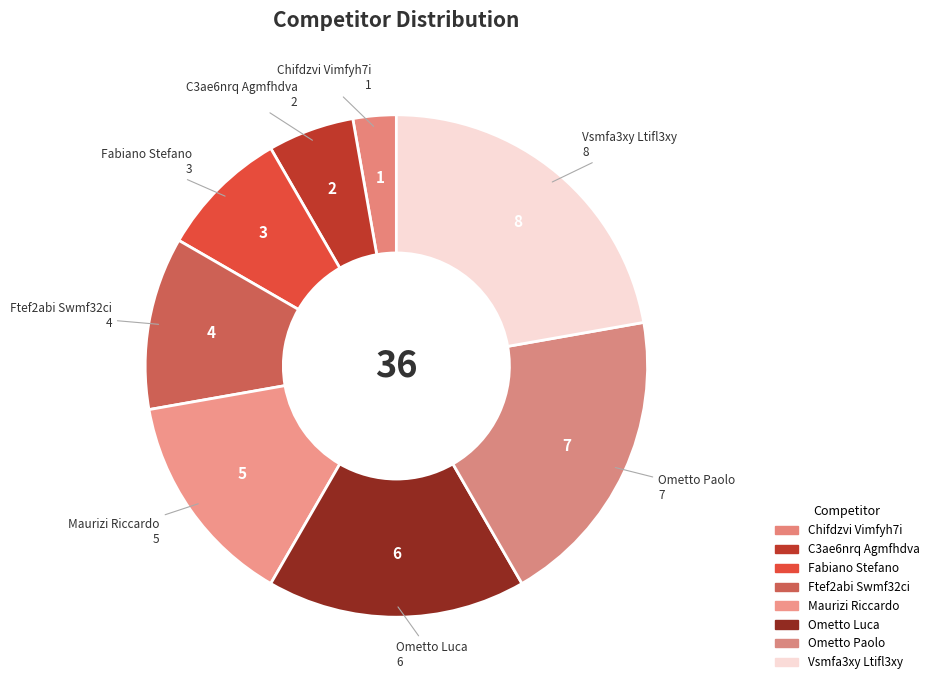

How many segments does this pie chart have?

8